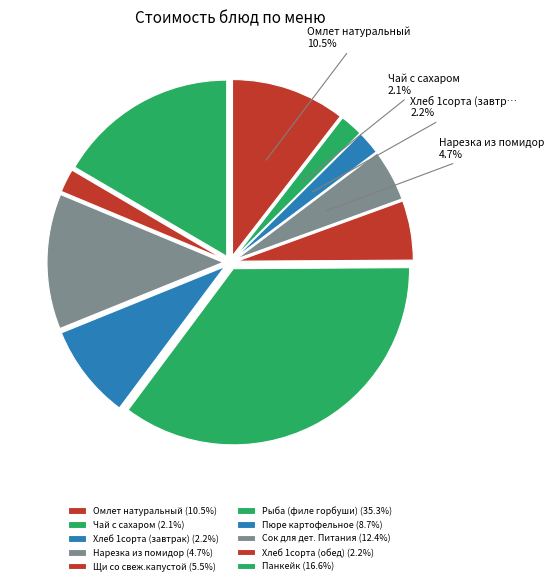

Which slice is the largest?

Рыба (филе горбуши)